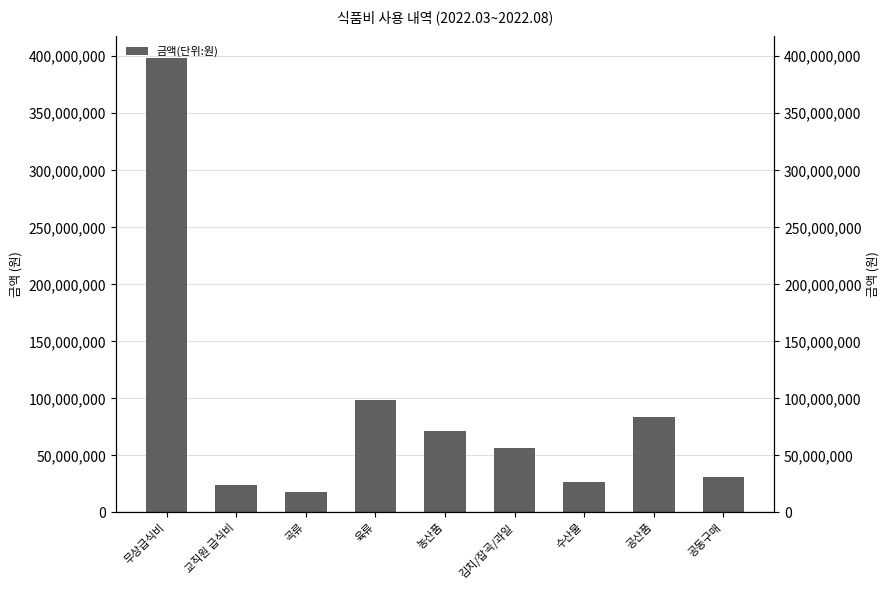

What is the change in value from 농산품 to 수산물?

-44281800